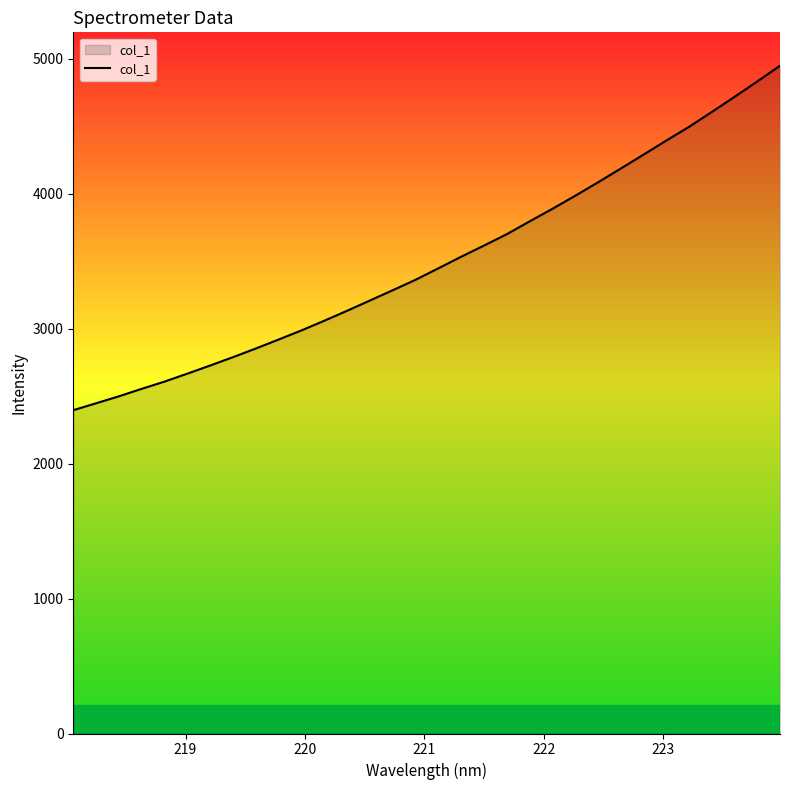

What is the difference between the maximum and minimum values?

2553.1